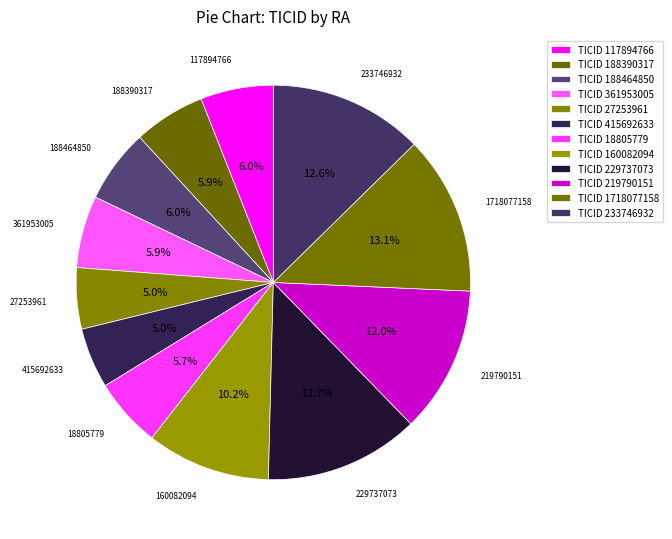

How many slices are in this pie chart?

12